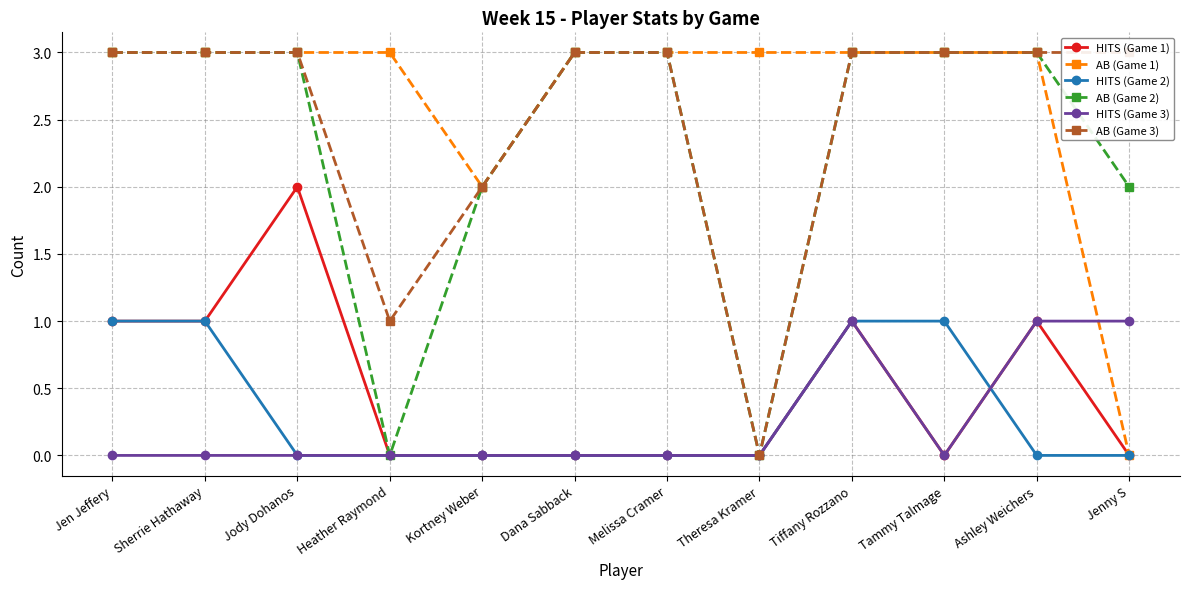

What are all the series names shown in the legend?

HITS (Game 1), AB (Game 1), HITS (Game 2), AB (Game 2), HITS (Game 3), AB (Game 3)